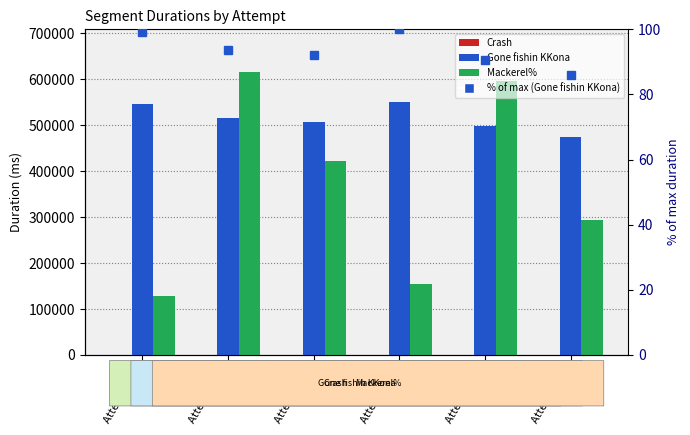

Read the Gone fishin KKona value at Attempt #21.

473749.0